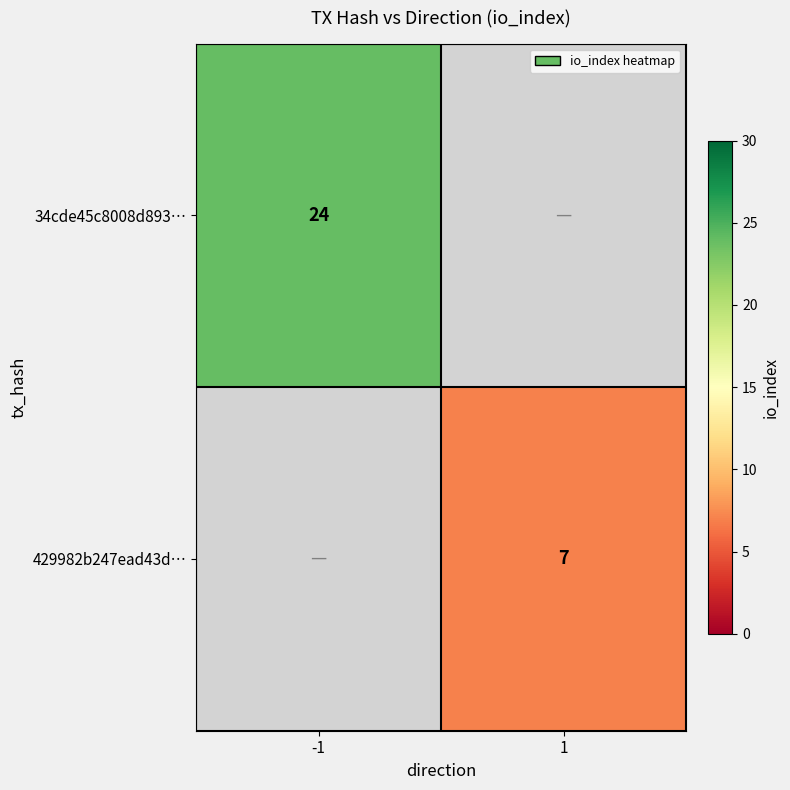

True or false: 34cde45c8008d893… has a value of 33 at -1.

False